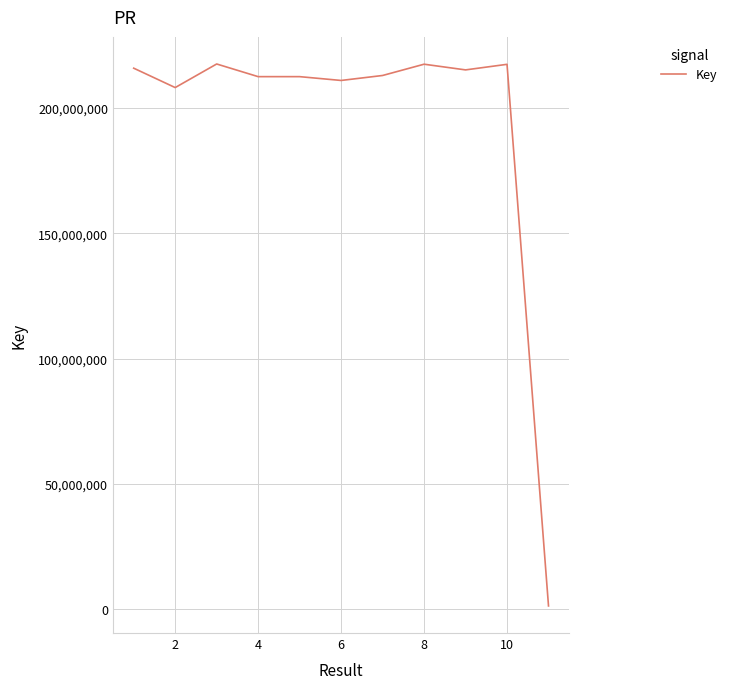

What is the difference between the maximum and minimum values?

216288126